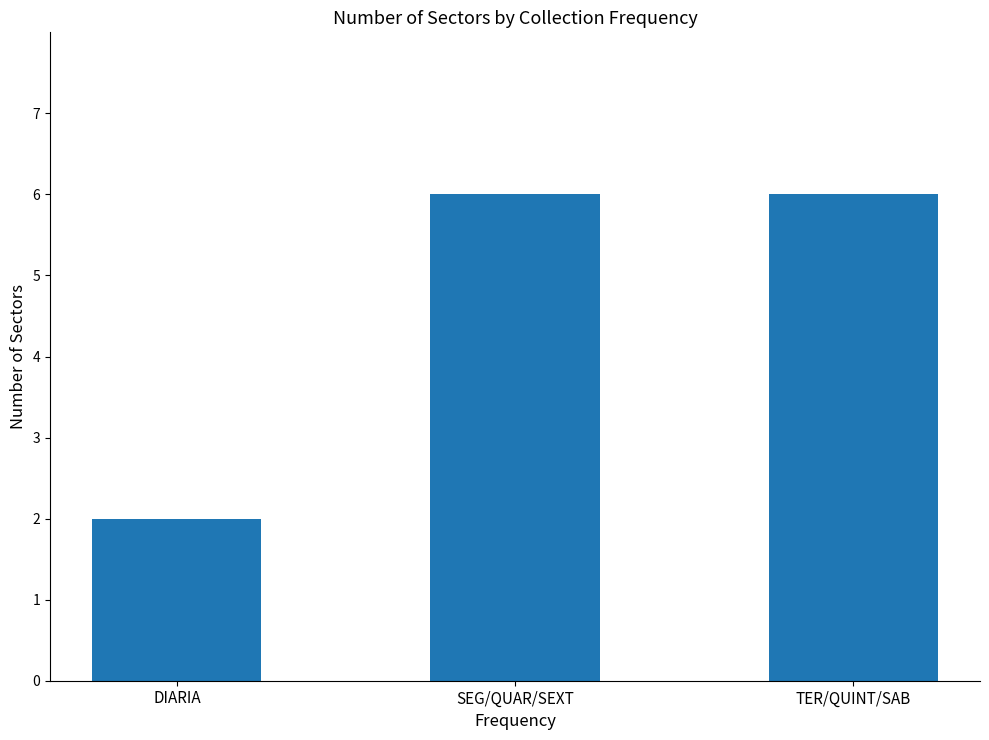

What is the label of the 3rd bar from the left?

TER/QUINT/SAB